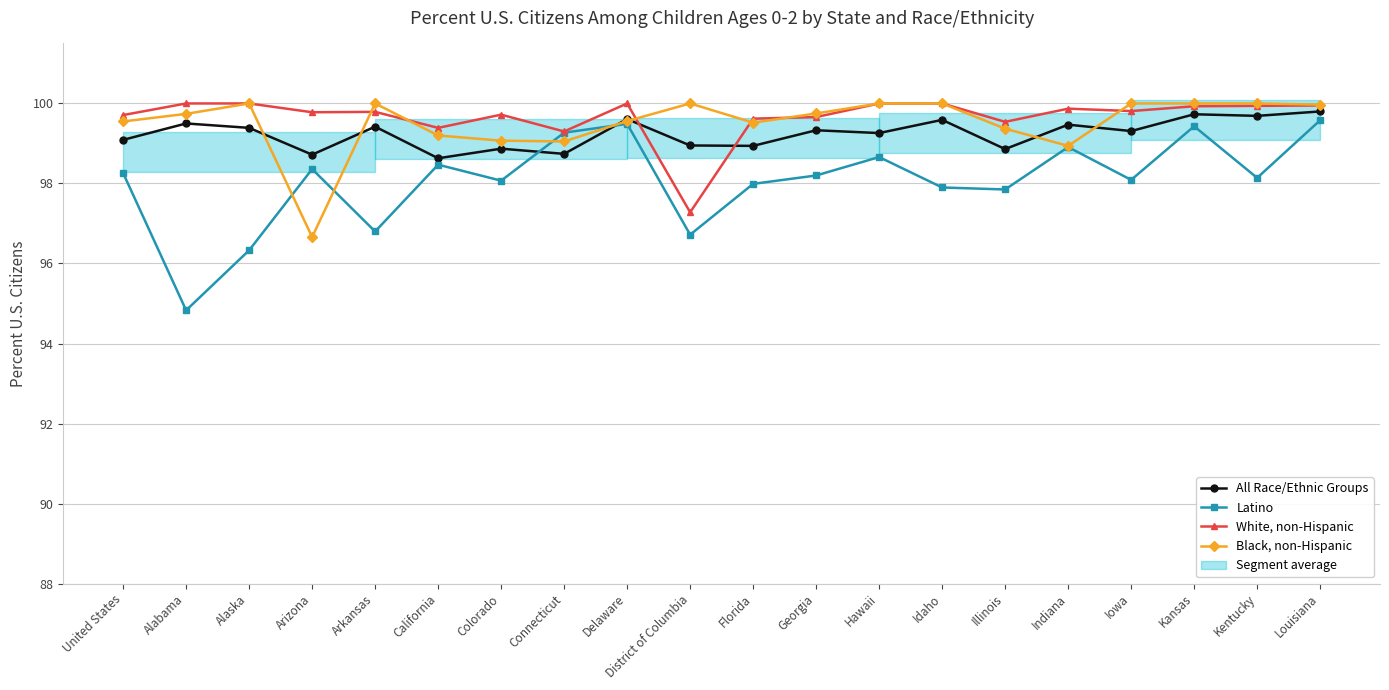

What is the greatest value displayed?

100.0